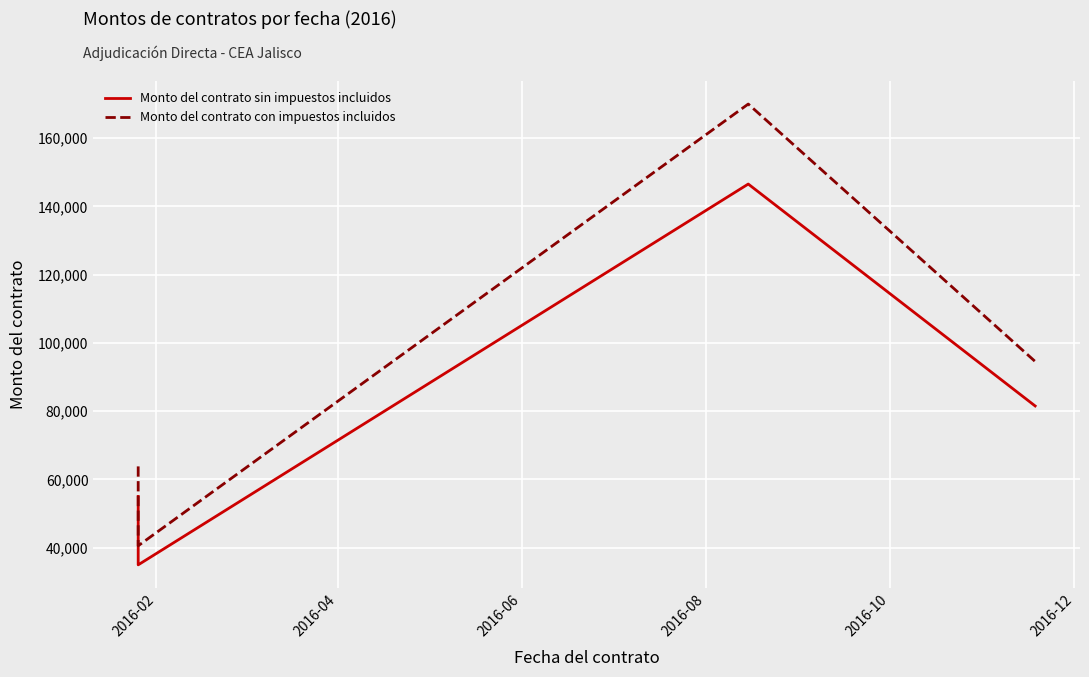

Which series has the widest spread of values?

Monto del contrato con impuestos incluidos